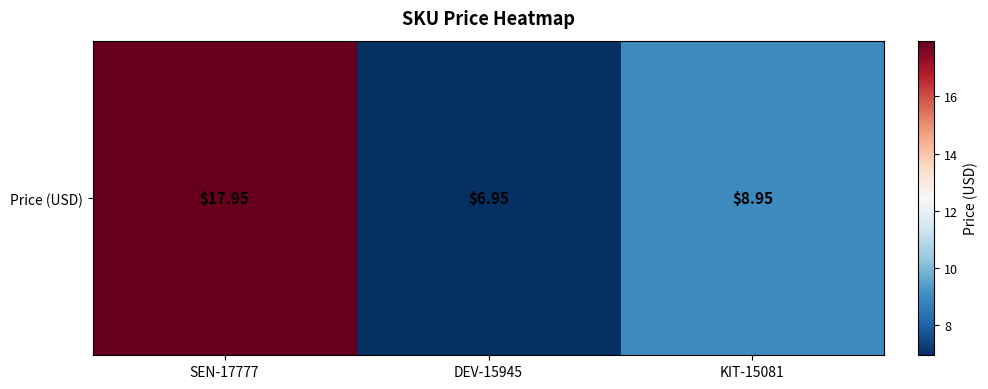

Where is the data nearest to the value 12?

KIT-15081